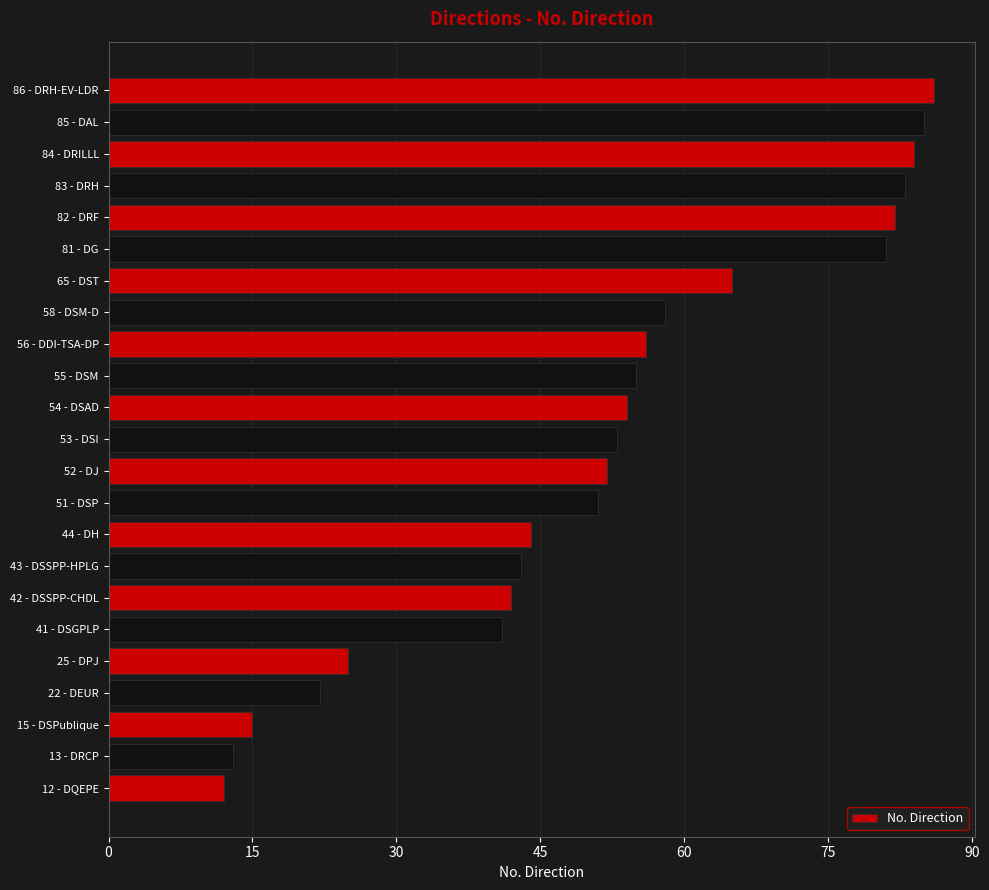

Which has a higher value, 83 - DRH or 56 - DDI-TSA-DP?

83 - DRH